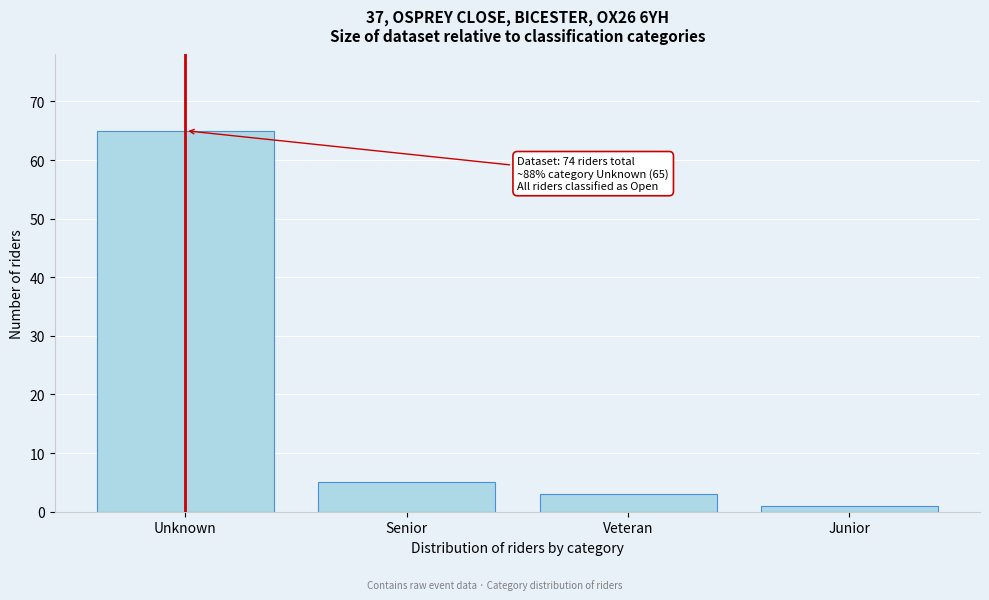

Reading right to left, extract all data points from this chart.

Junior=1	Veteran=3	Senior=5	Unknown=65